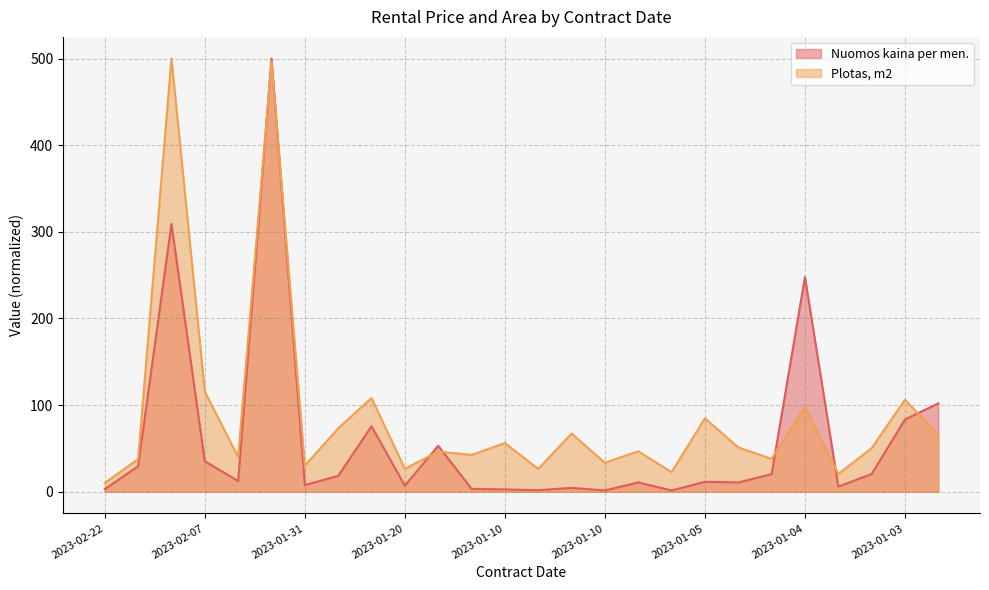

What is the value of the Plotas, m2 point at the 10th from the left?

26.5